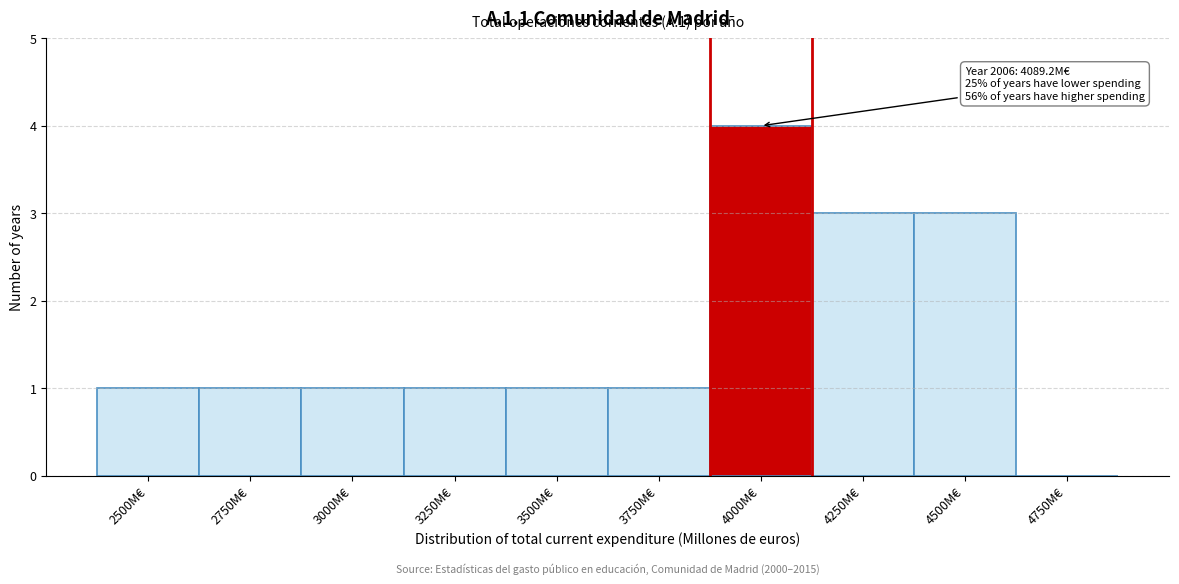

Reading left to right, list all the values displayed in this chart.

2500M€=1	2750M€=1	3000M€=1	3250M€=1	3500M€=1	3750M€=1	4000M€=4	4250M€=3	4500M€=3	4750M€=0